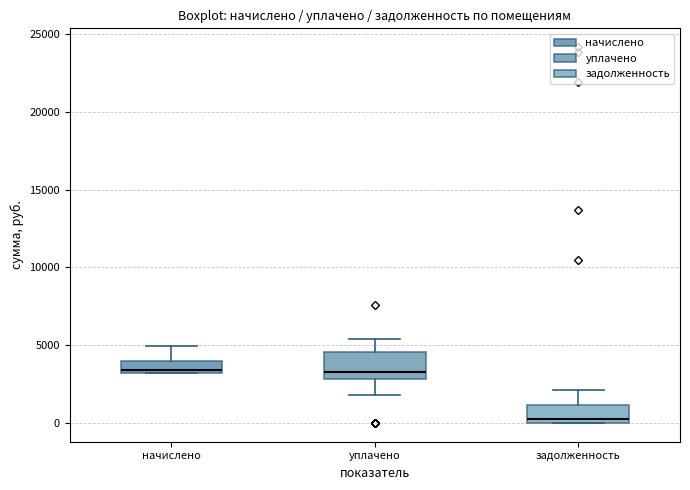

Which box is the tallest, from its lower edge to its upper edge?

уплачено